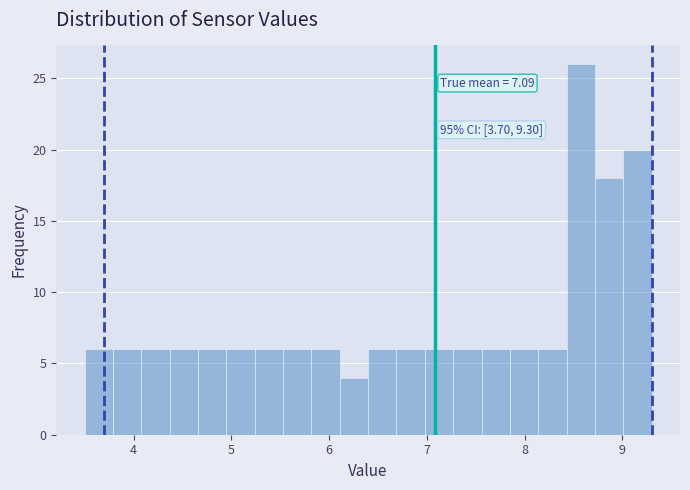

Around what value on the x-axis is the tallest bar? Give the approximate position of its centre, as read against the axis.

8.6